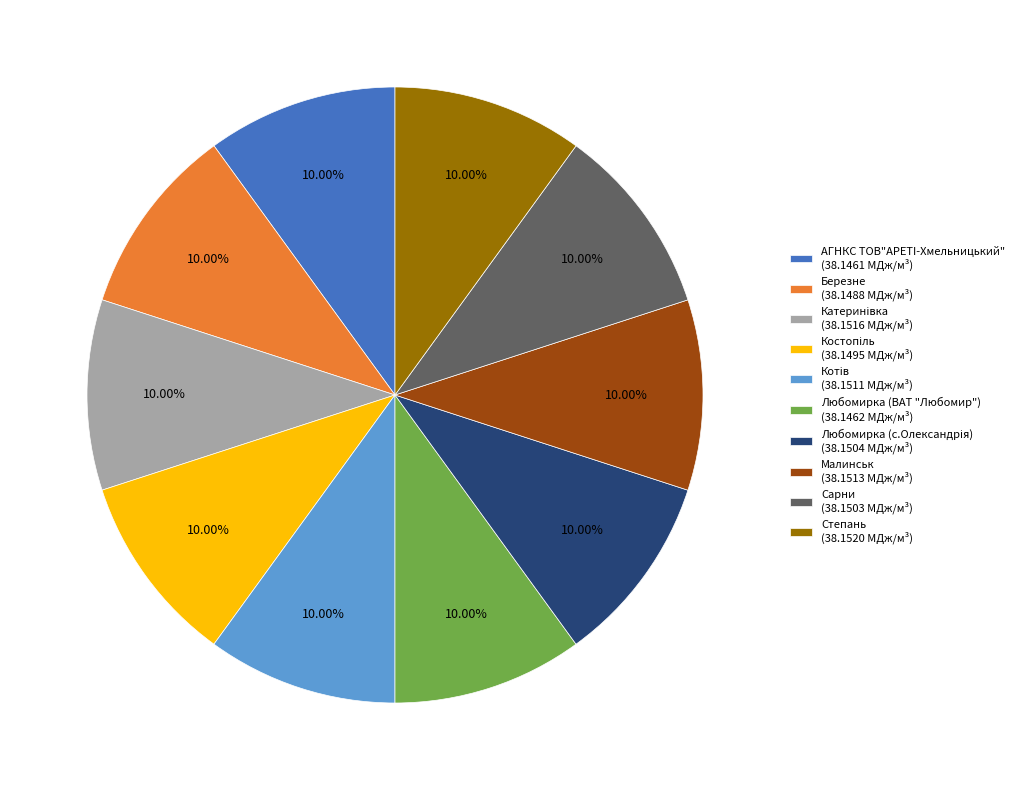

How many slices are in this pie chart?

10